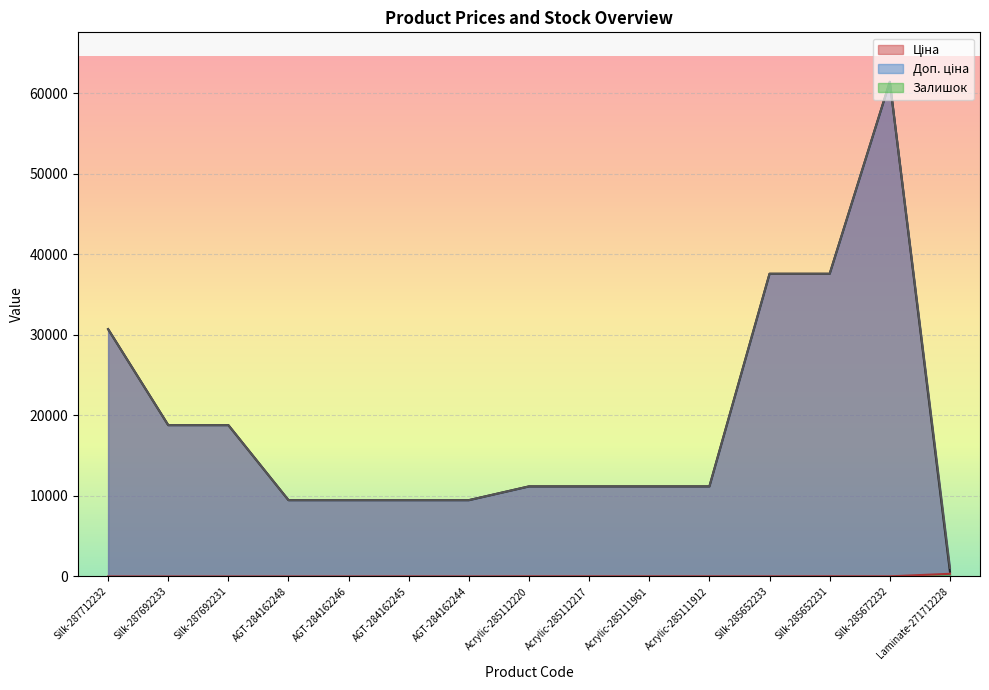

How many values in the Залишок series are below 13?

7